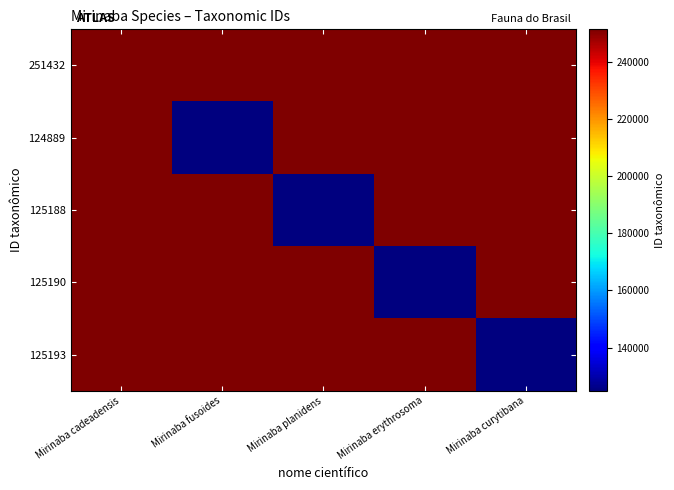

What is the spread (max minus min) of values at Mirinaba planidens?

132504.2